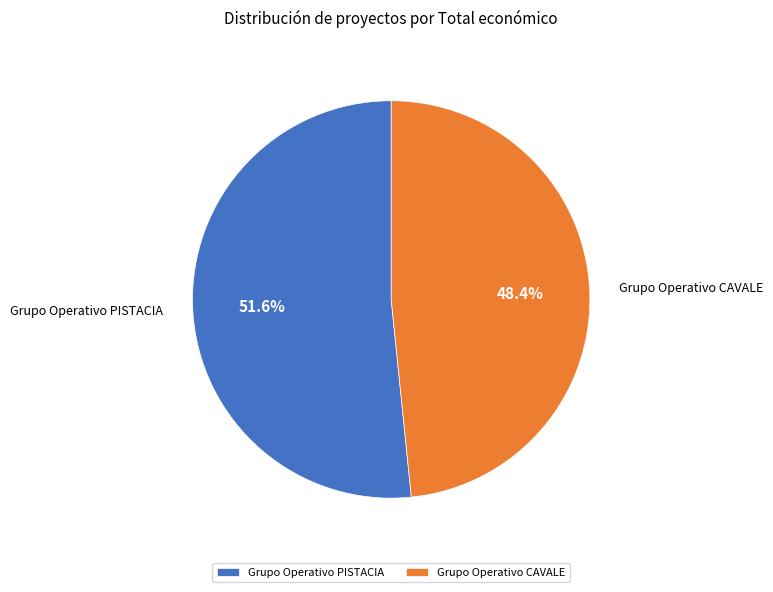

Approximately how many times larger is the value at Grupo Operativo PISTACIA compared to Grupo Operativo CAVALE?

1.1